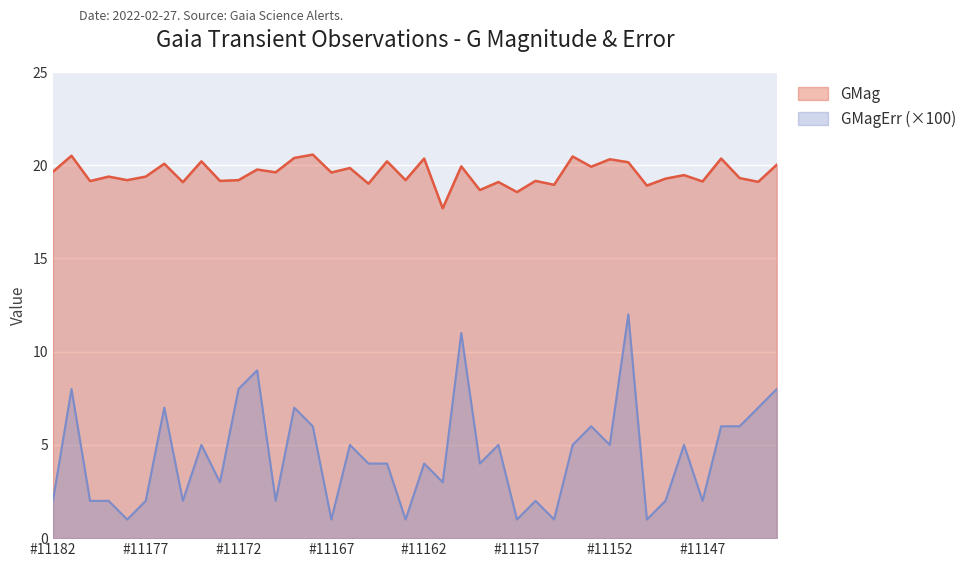

The value of GMagErr at GaiaX22-11148 is 5.0. True or false?

True